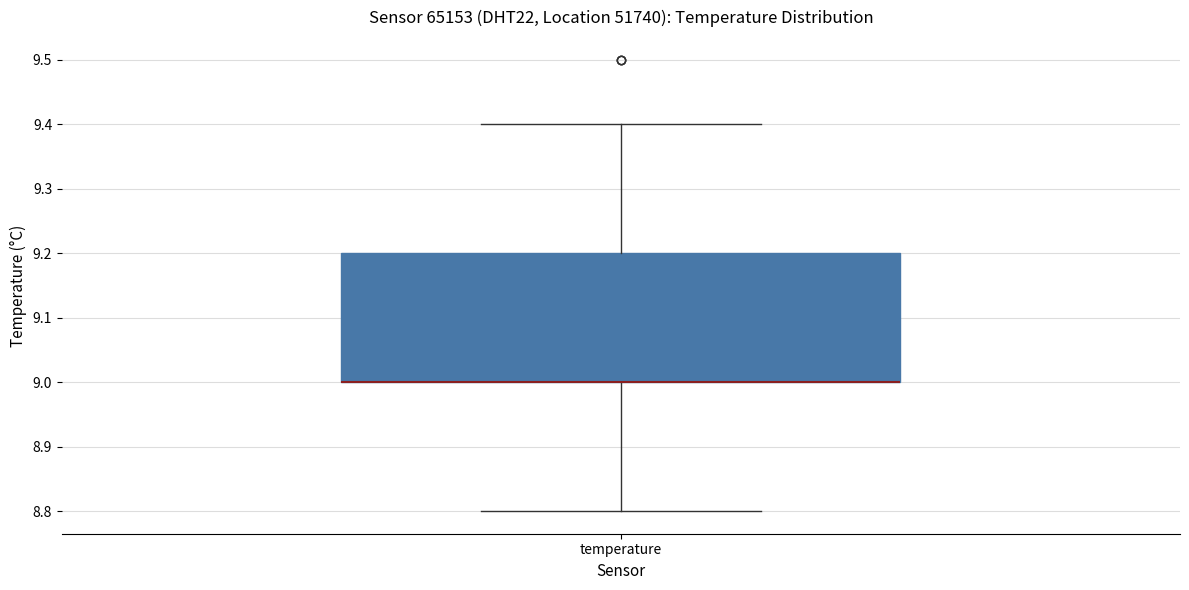

Transcribe this box plot: give where the median line is, the range the box spans, and where the two whiskers end, as read against the y-axis. The values are not printed on the chart, so give them approximately, as read against the axis.

median 9.0 (drawn on the box's lower edge), box 9.0 to 9.2, whiskers 8.8 to 9.4